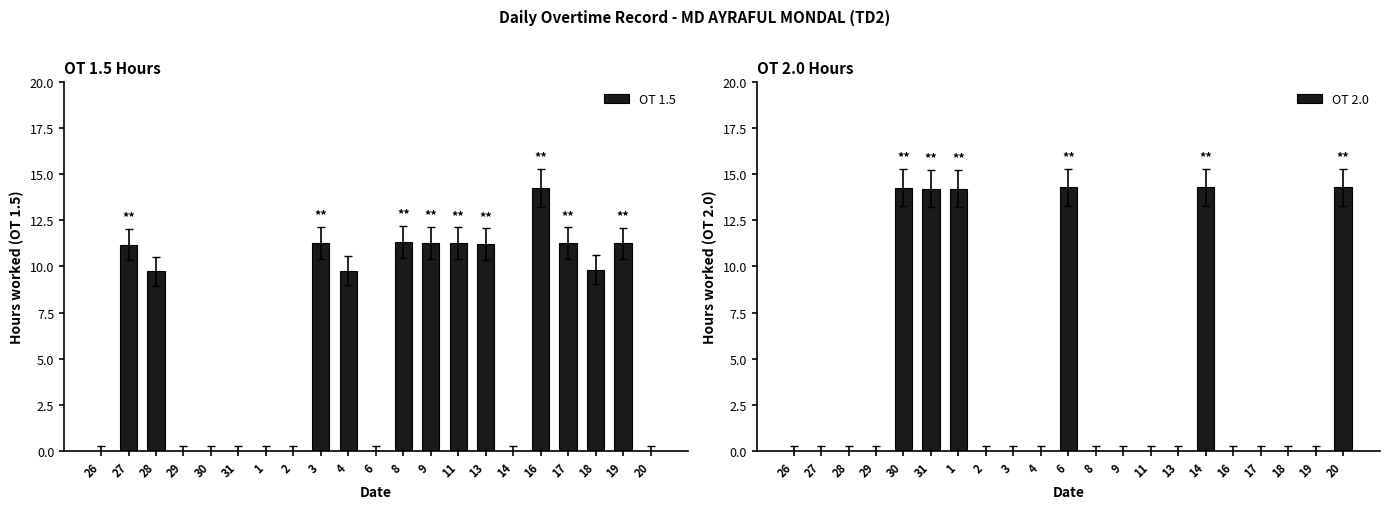

List the labels in order of OT 1.5 value, largest first.

16, 8, 9, 3, 11, 17, 19, 13, 27, 18, 4, 28, 26, 29, 30, 31, 1, 2, 6, 14, 20